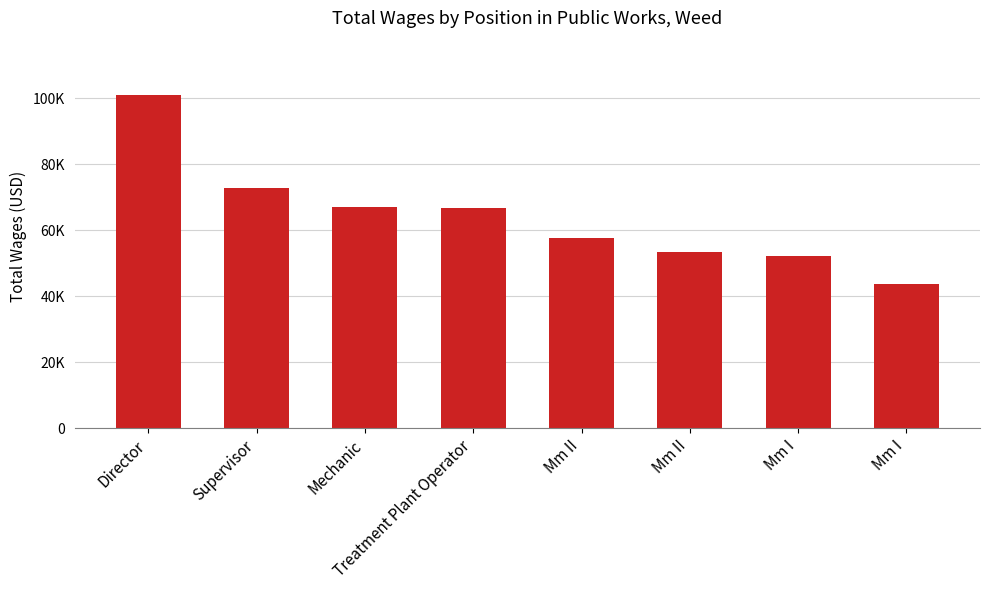

At which category does the chart reach its peak across all series?

Director